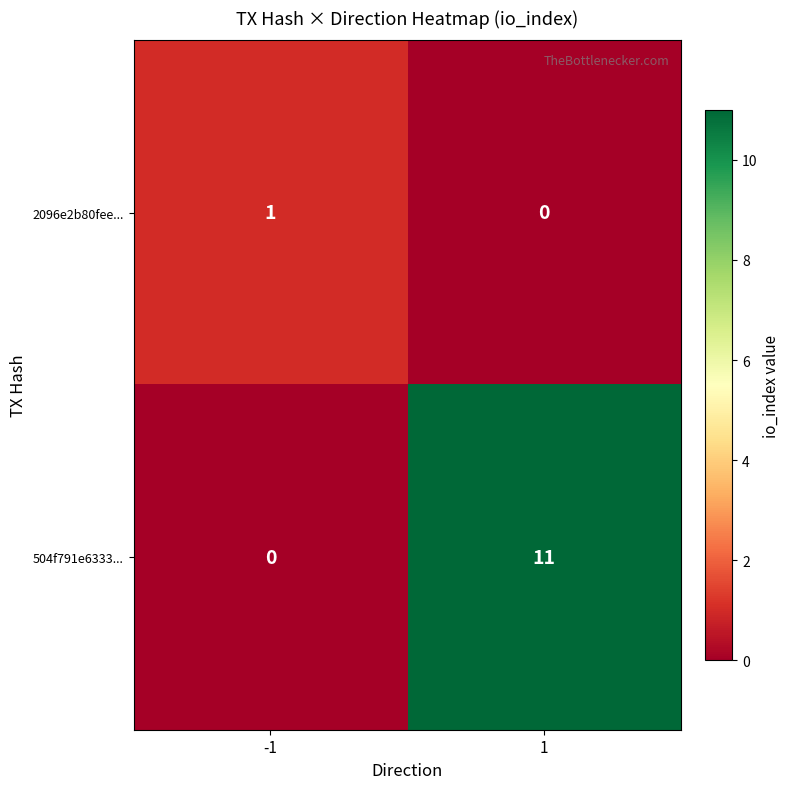

Between -1 and 1, which series saw the biggest shift?

504f791e6333...